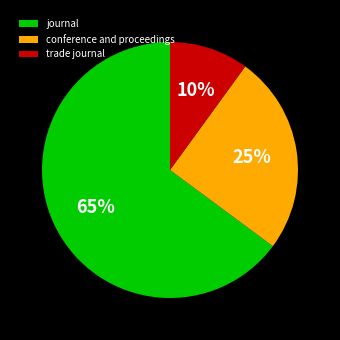

Count the number of slices in the pie.

3